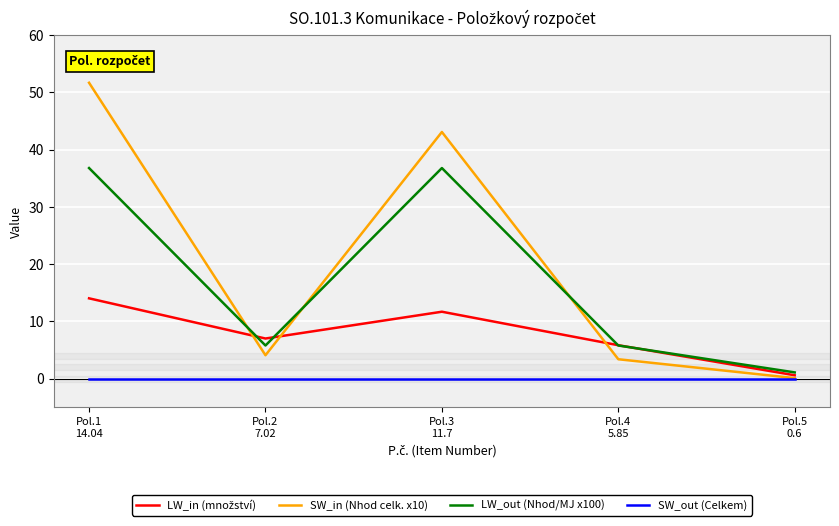

How many series are shown in this chart?

4